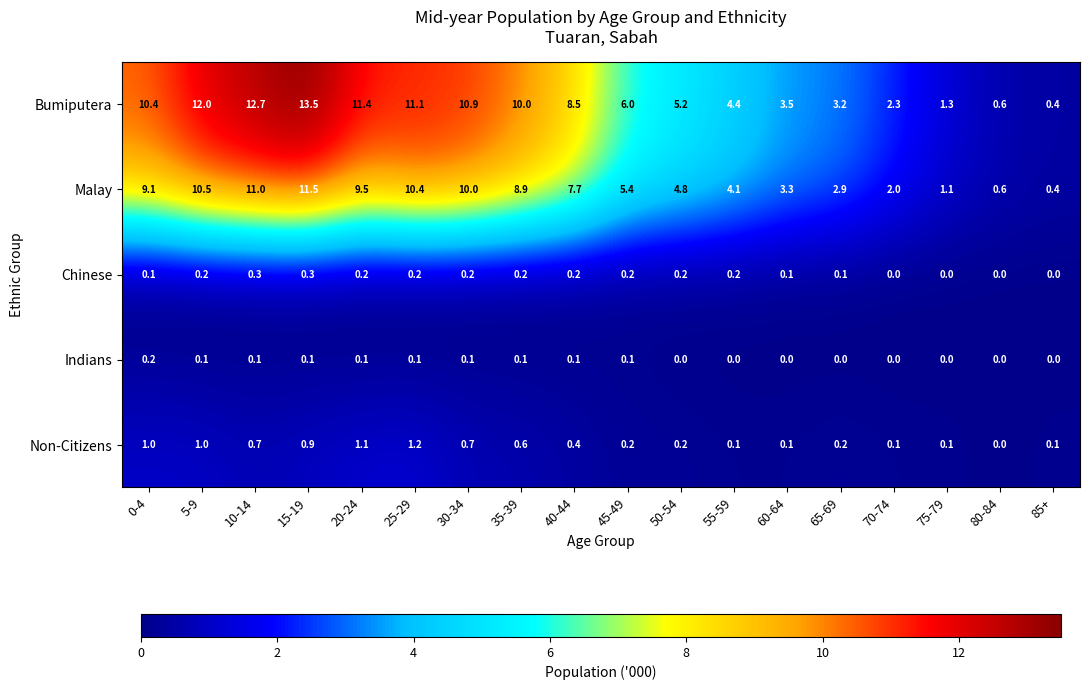

What is the difference between the maximum and minimum values in the Malay series?

11.1